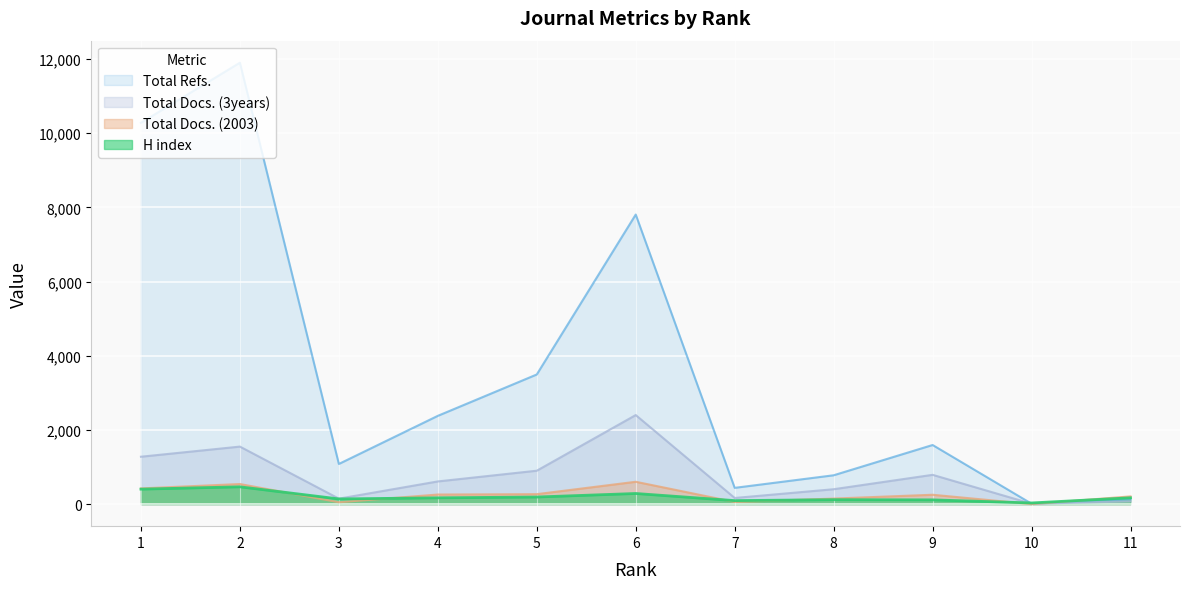

Which series has the largest range (max minus min)?

Total Refs.